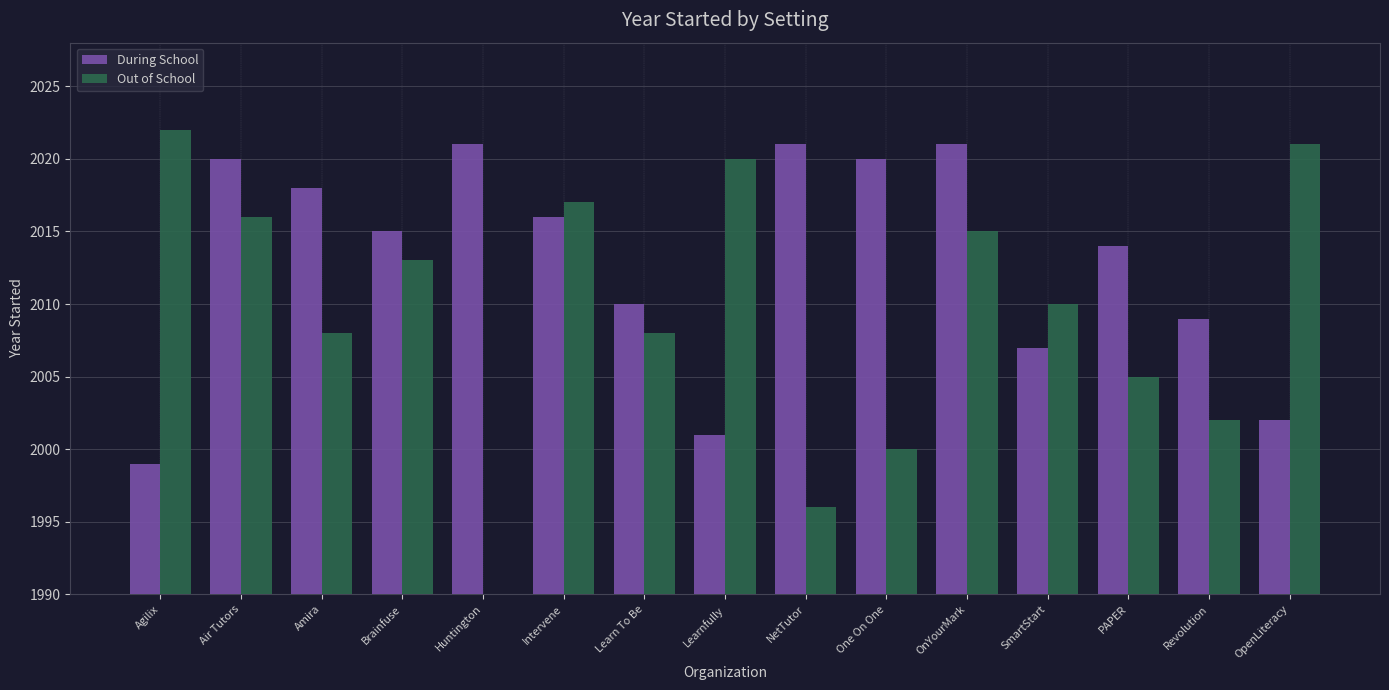

Which series has the largest total across all categories?

During School